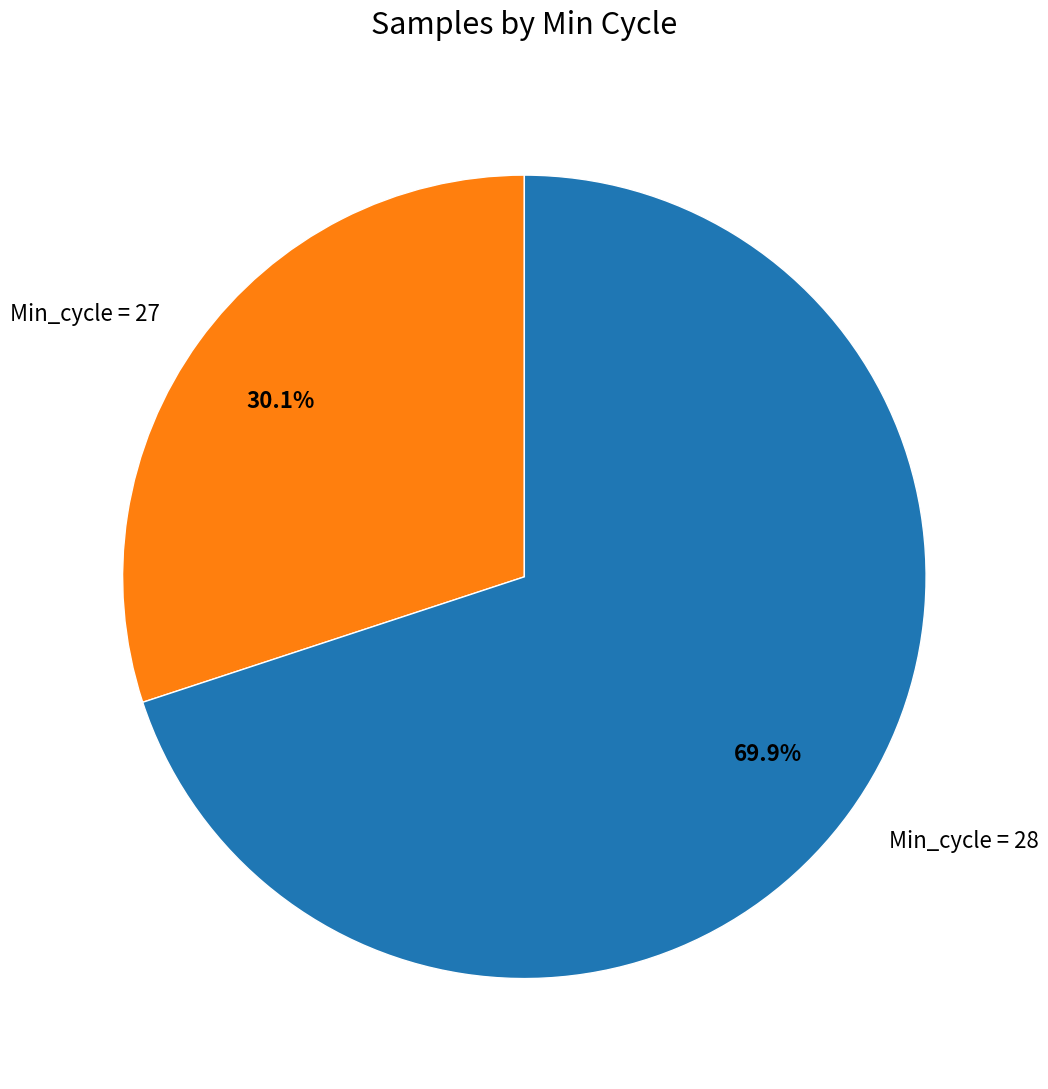

What is the majority slice?

Min_cycle = 28